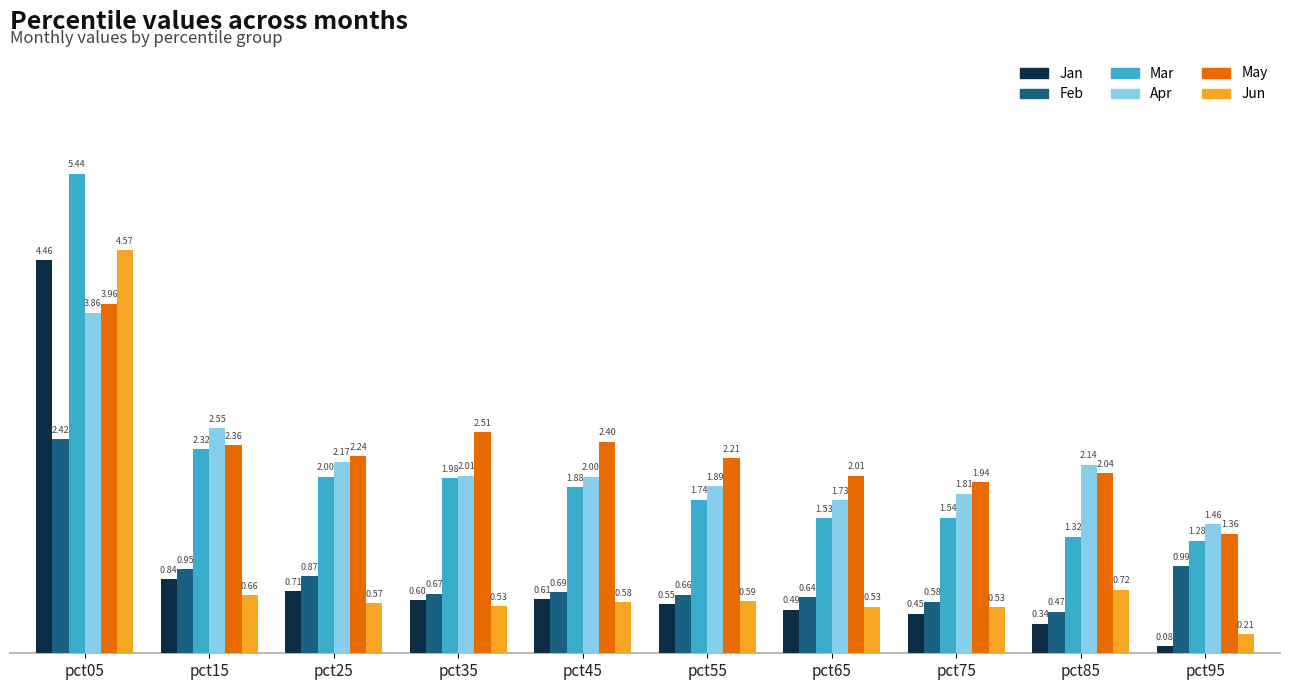

Are the bars grouped side by side (vs. stacked)?

Yes